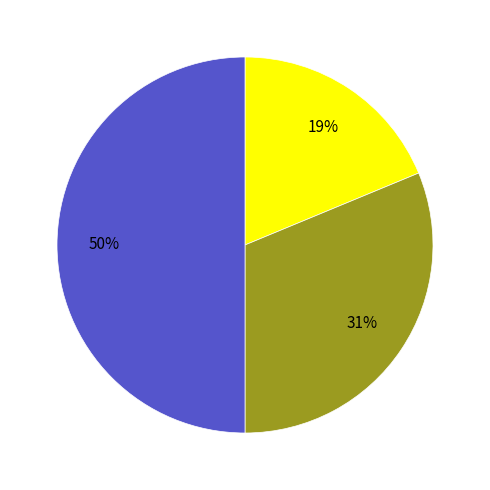

To the nearest percent, what is the average slice percentage?

33%